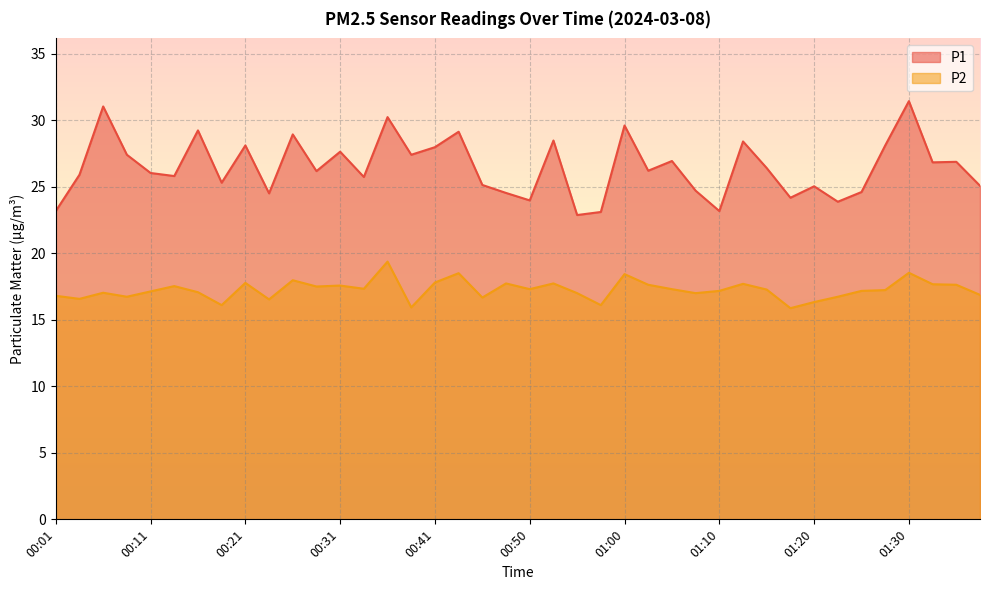

True or false: P1 has a value of 26.2 at 01:03.

True